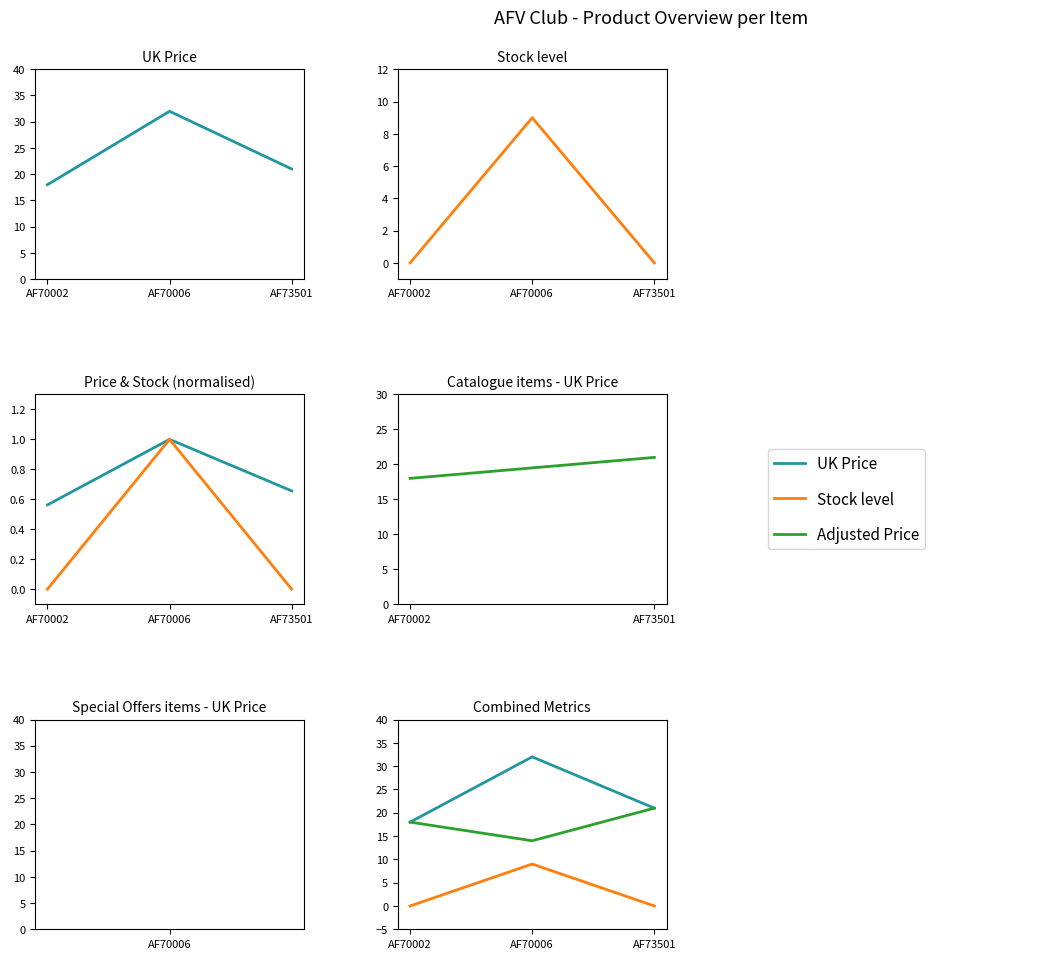

What is the difference between the values at AF70006 and AF70002?

14.0